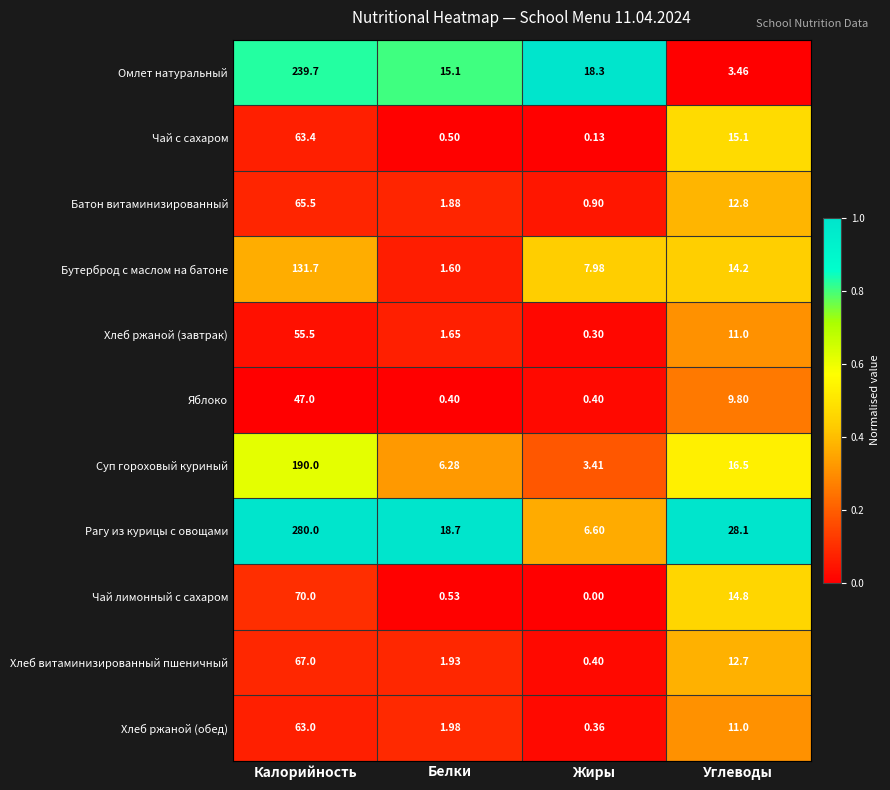

Which series has the largest range (max minus min)?

Рагу из курицы с овощами